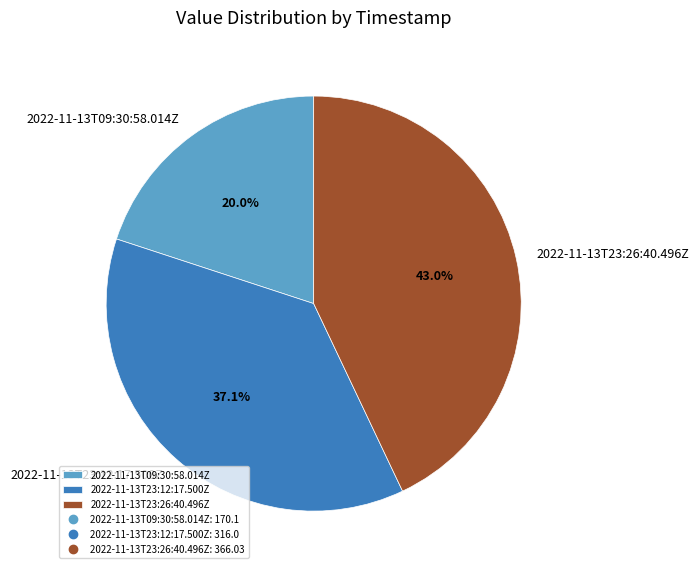

Rank the categories by value from highest to lowest.

2022-11-13T23:26:40.496Z, 2022-11-13T23:12:17.500Z, 2022-11-13T09:30:58.014Z